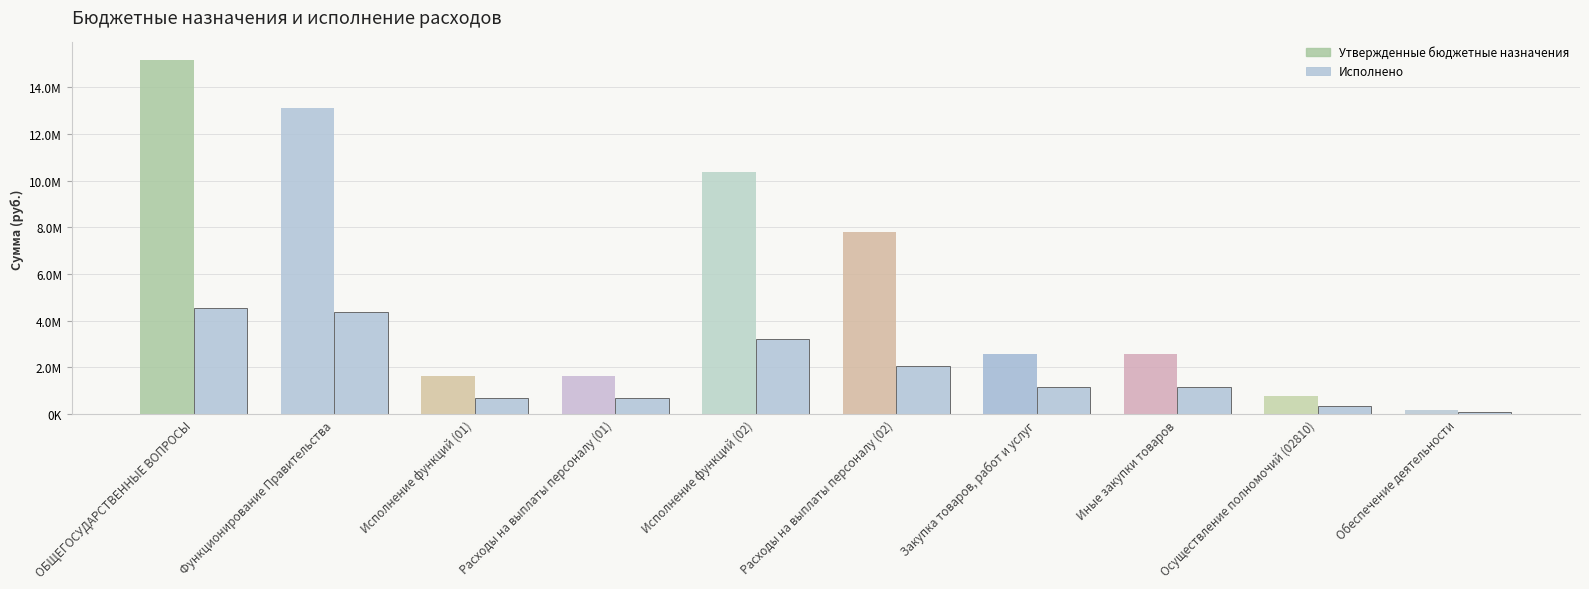

Are the bars grouped side by side (vs. stacked)?

Yes